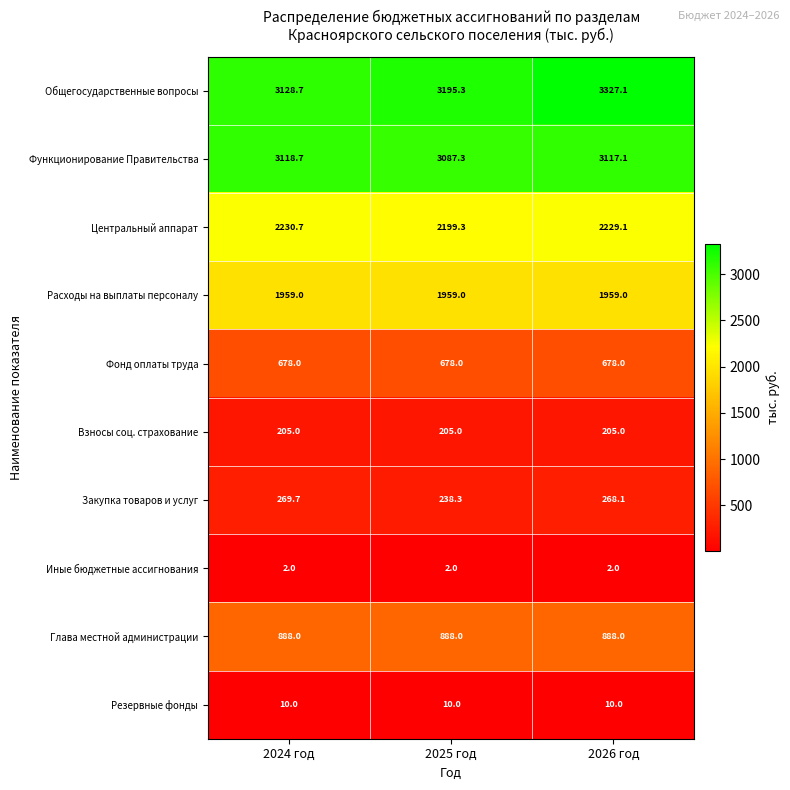

What is the spread (max minus min) of values at 2024 год?

3126.7